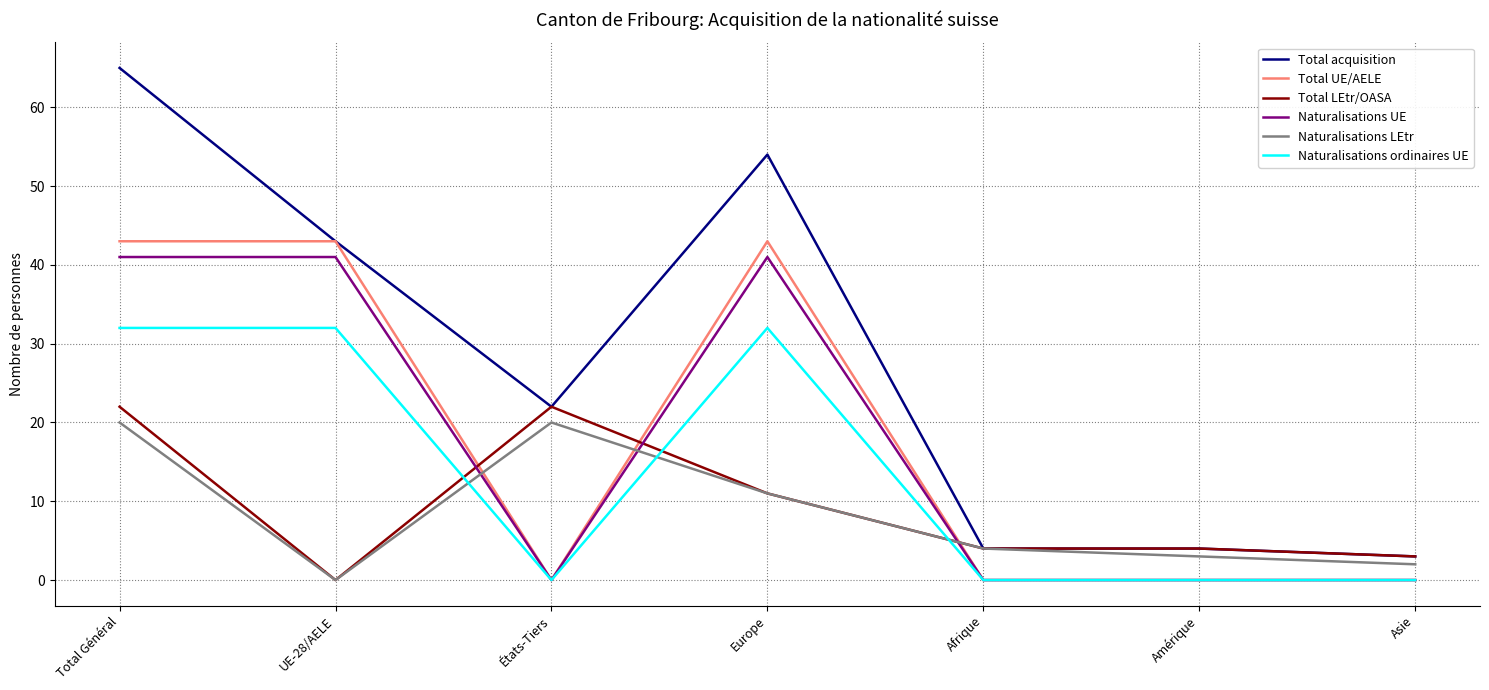

Reading left to right, transcribe all the data shown in this chart.

Total acquisition: Total Général=65	UE-28/AELE=43	États-Tiers=22	Europe=54	Afrique=4	Amérique=4	Asie=3
Total UE/AELE: Total Général=43	UE-28/AELE=43	États-Tiers=0	Europe=43	Afrique=0	Amérique=0	Asie=0
Total LEtr/OASA: Total Général=22	UE-28/AELE=0	États-Tiers=22	Europe=11	Afrique=4	Amérique=4	Asie=3
Naturalisations UE: Total Général=41	UE-28/AELE=41	États-Tiers=0	Europe=41	Afrique=0	Amérique=0	Asie=0
Naturalisations LEtr: Total Général=20	UE-28/AELE=0	États-Tiers=20	Europe=11	Afrique=4	Amérique=3	Asie=2
Naturalisations ordinaires UE: Total Général=32	UE-28/AELE=32	États-Tiers=0	Europe=32	Afrique=0	Amérique=0	Asie=0